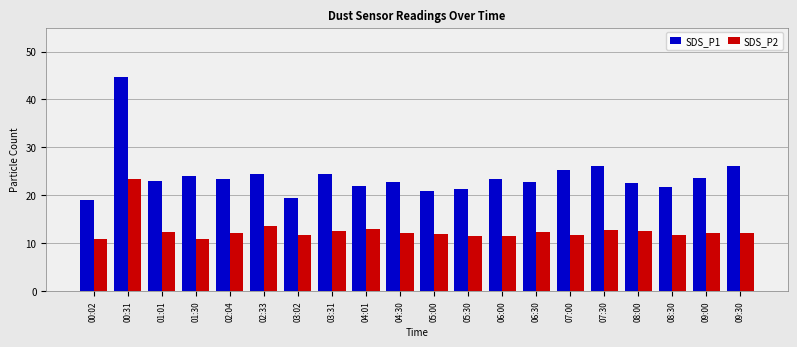

List the series in order of their overall mean, lowest first.

SDS_P2, SDS_P1